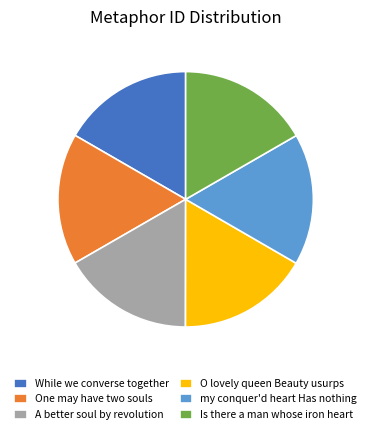

Combined, do One may have two souls and O lovely queen Beauty usurps account for over 50%?

No